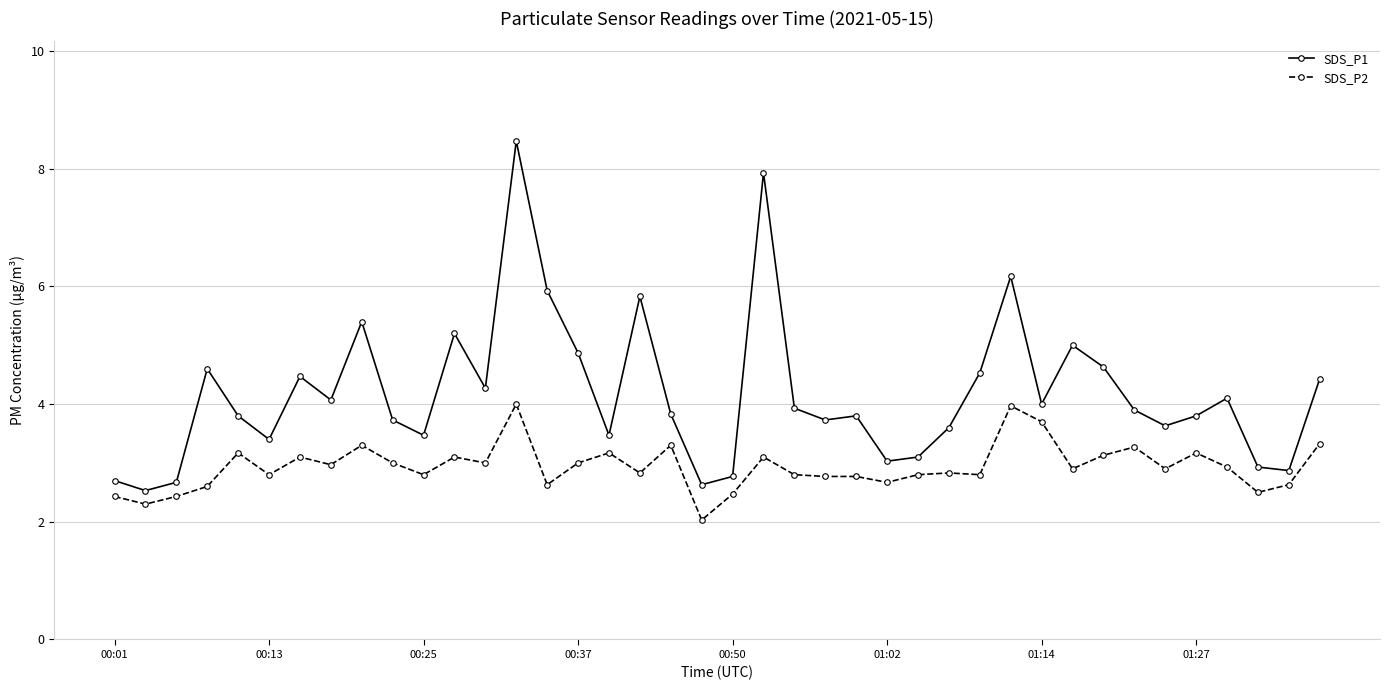

True or false: SDS_P2 and SDS_P1 cross at least once.

False